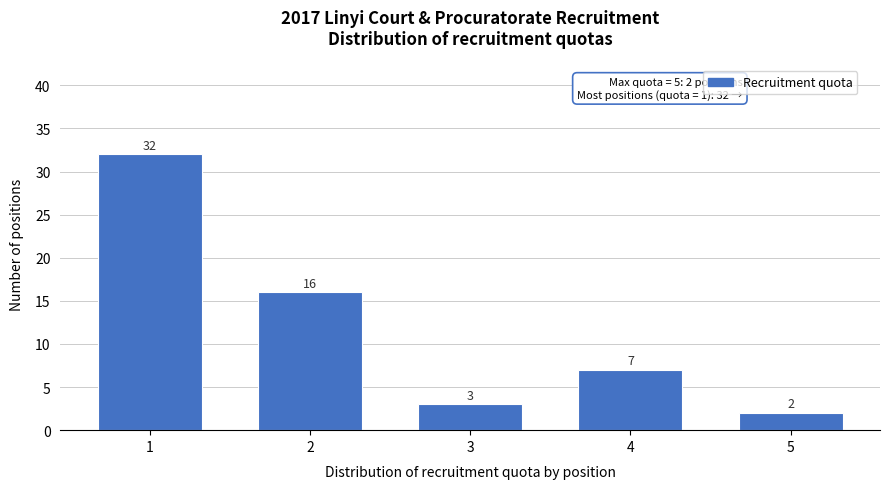

Reading right to left, transcribe all the data shown in this chart.

5=2	4=7	3=3	2=16	1=32